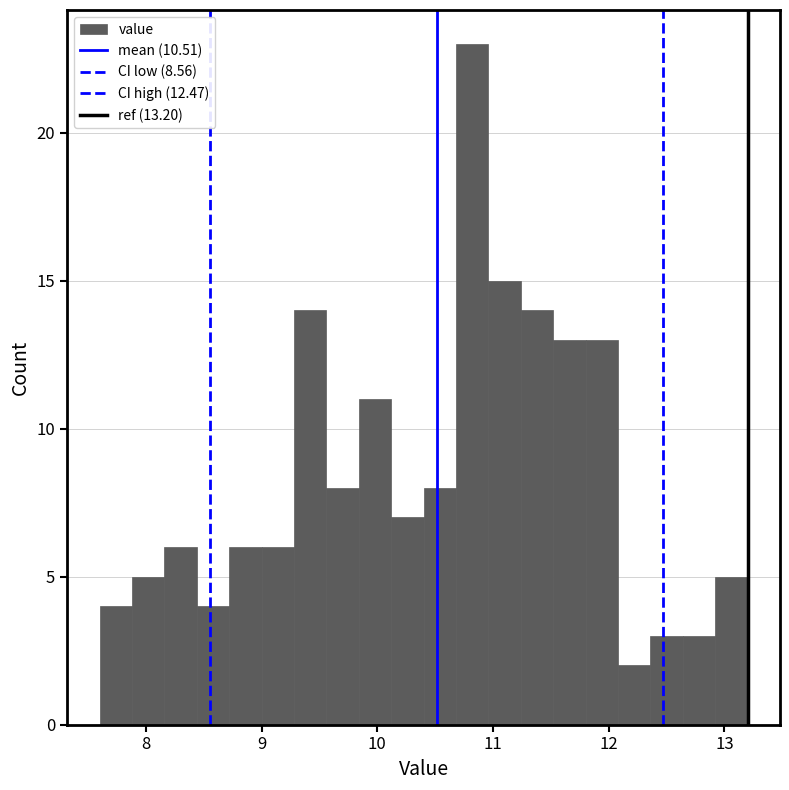

Around what value on the x-axis is the tallest bar? Give the approximate position of its centre, as read against the axis.

10.8